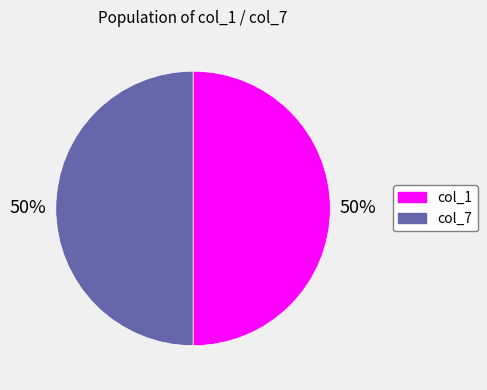

To the nearest percent, what percentage of the pie is col_1?

50%